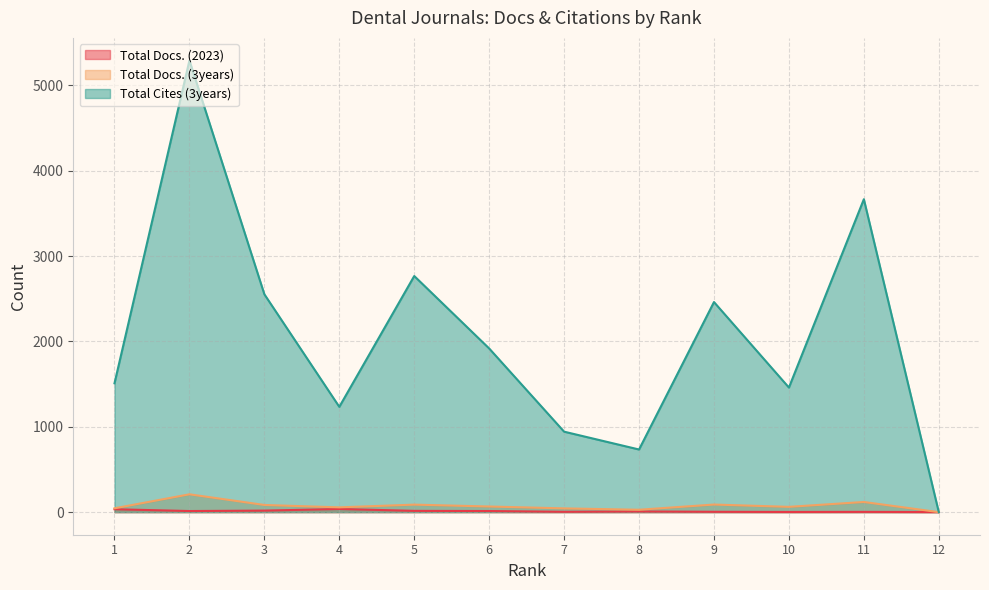

After their last crossing, which series has the higher values: Total Docs. (2023) or Total Cites (3years)?

Total Cites (3years)